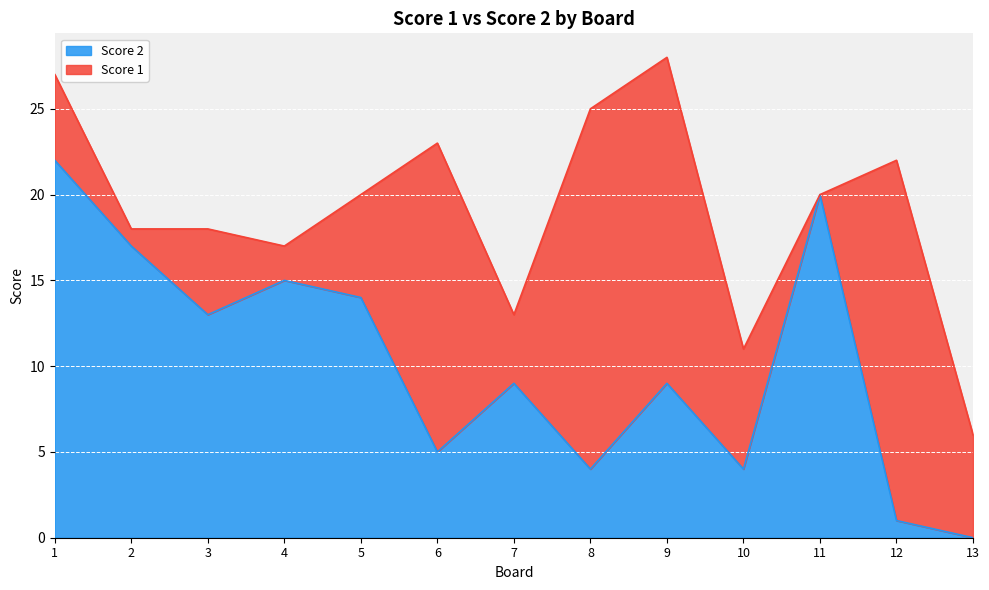

List the labels in order of value, largest first.

1, 11, 2, 4, 5, 3, 7, 9, 6, 8, 10, 12, 13